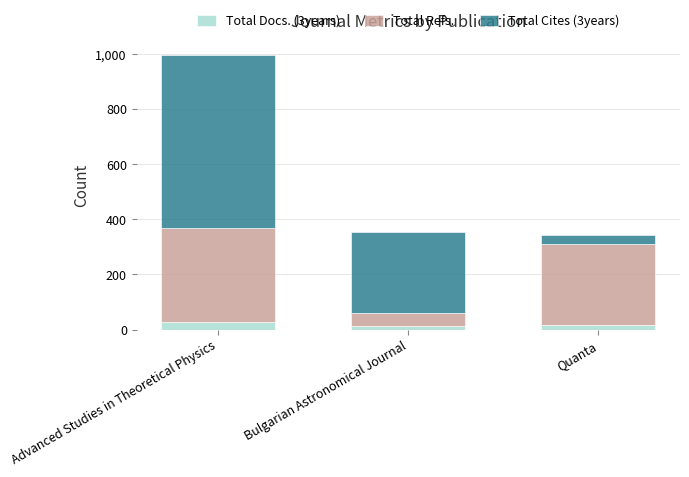

At which label does Total Docs. (3years) first exceed 16?

Advanced Studies in Theoretical Physics